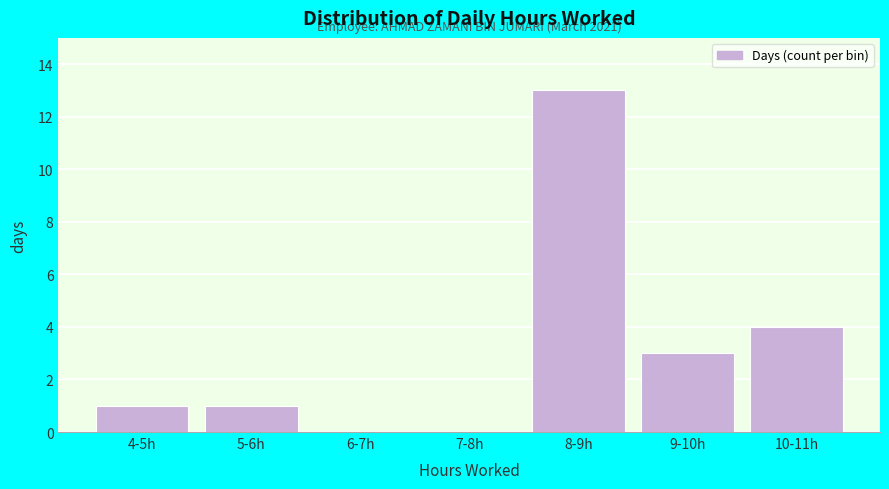

Reading left to right, extract all data points from this chart.

4-5h=1	5-6h=1	6-7h=0	7-8h=0	8-9h=13	9-10h=3	10-11h=4